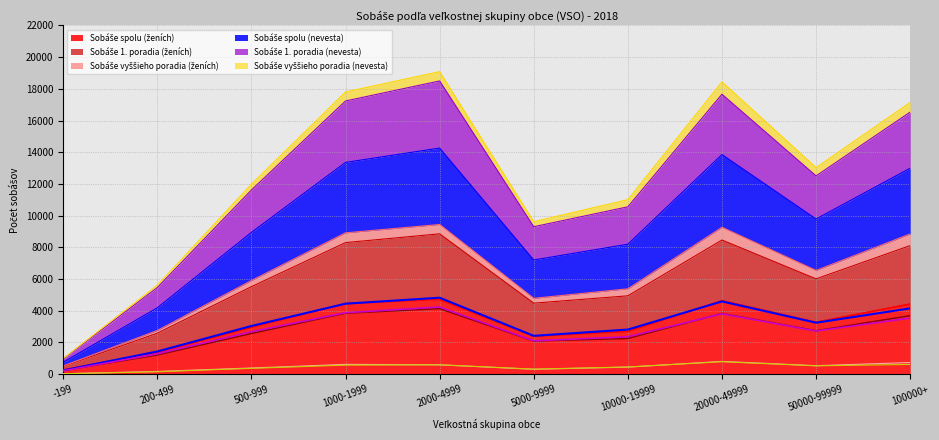

Between 200-499 and 5000-9999, which series saw the biggest shift?

Sobáše spolu (ženích)